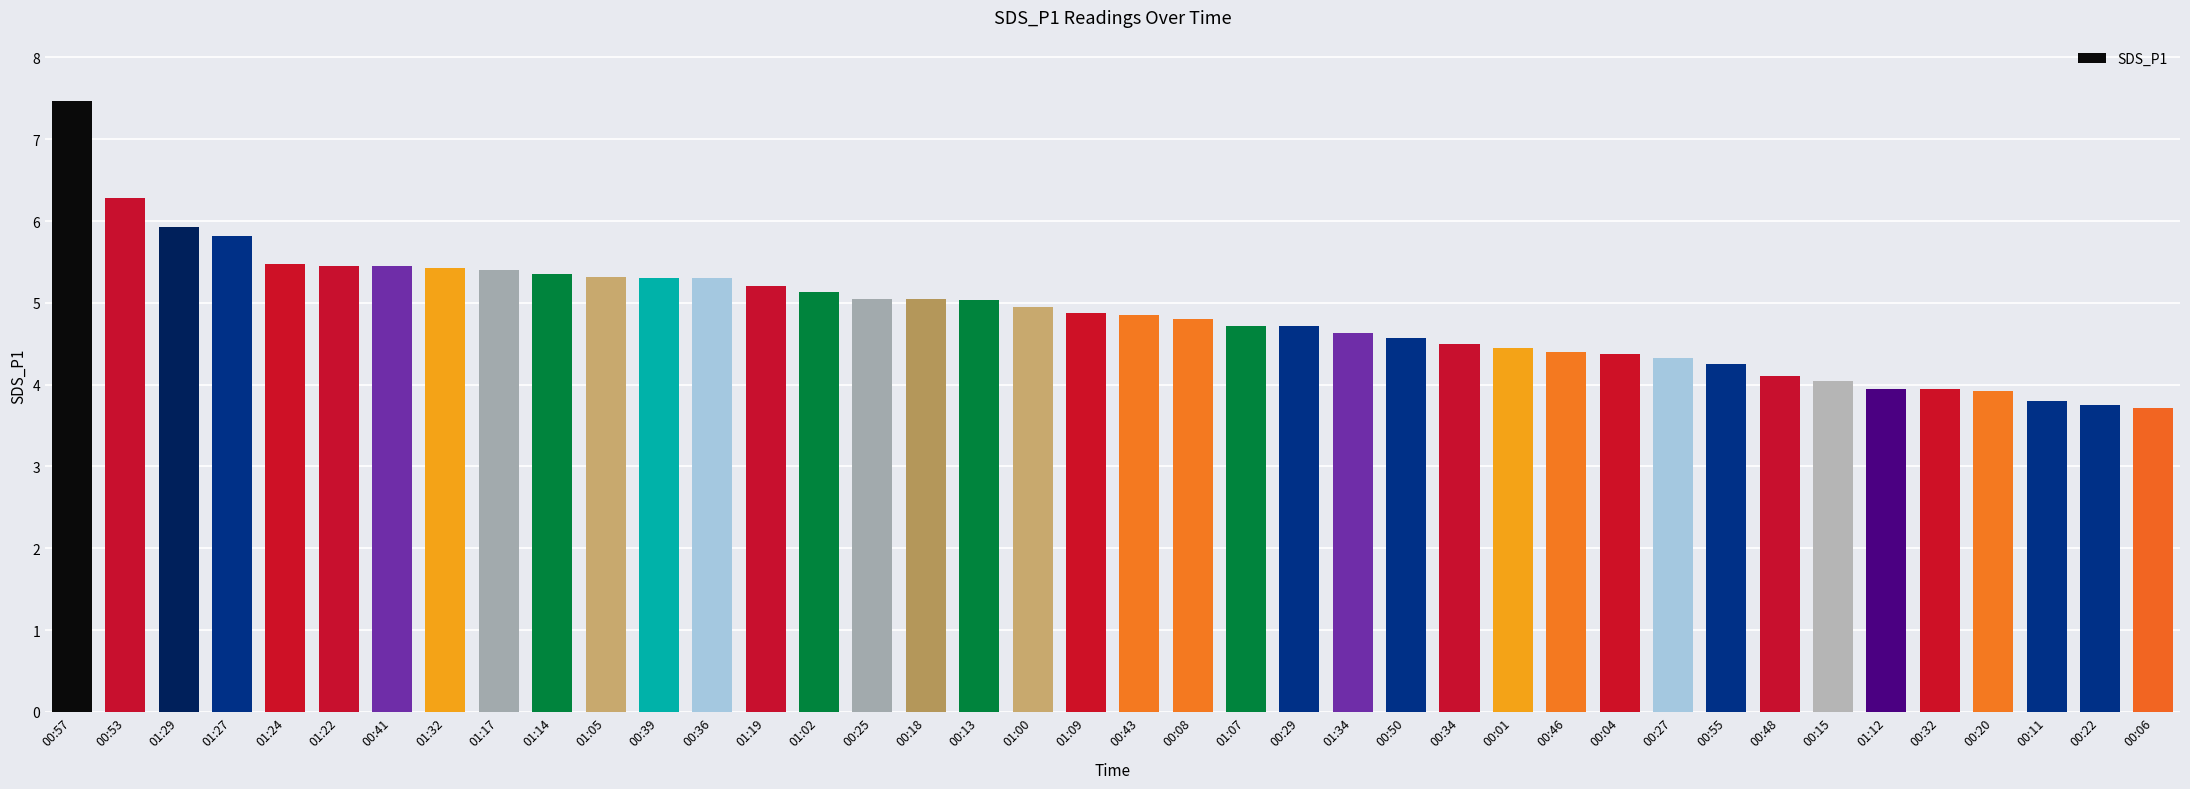

Is it true that the value at 00:27 is 0.9?

False